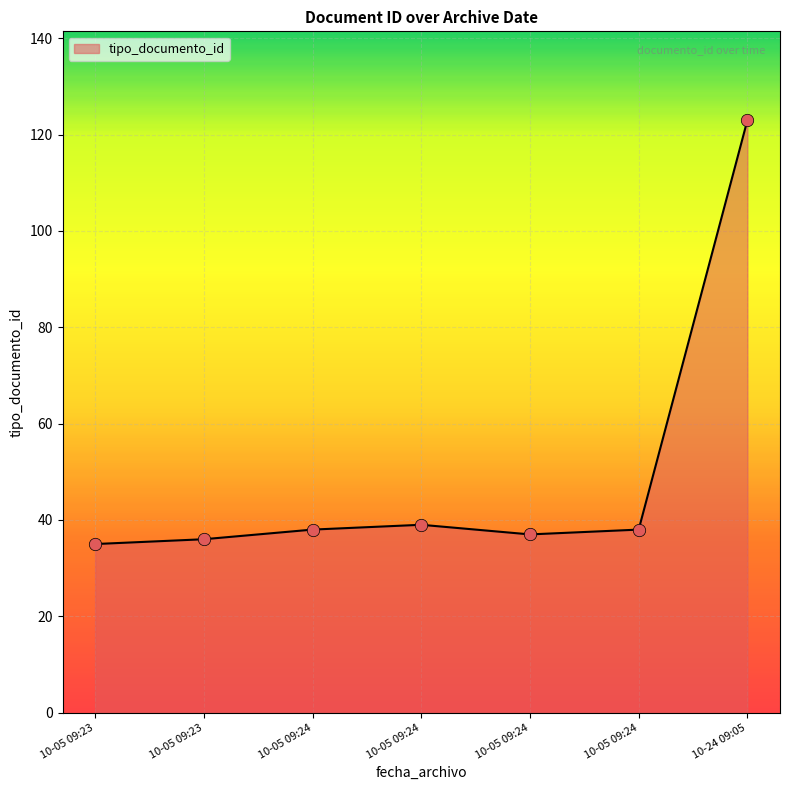

How many lines are shown in the chart?

1